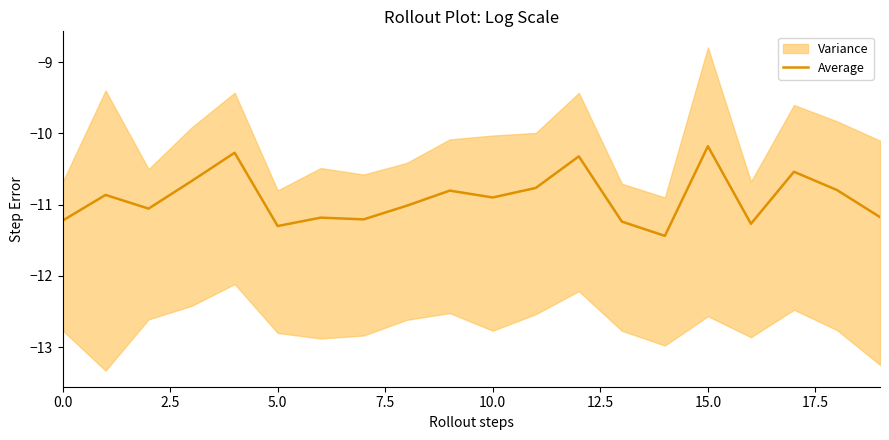

What is the minimum value for Average?

-11.4